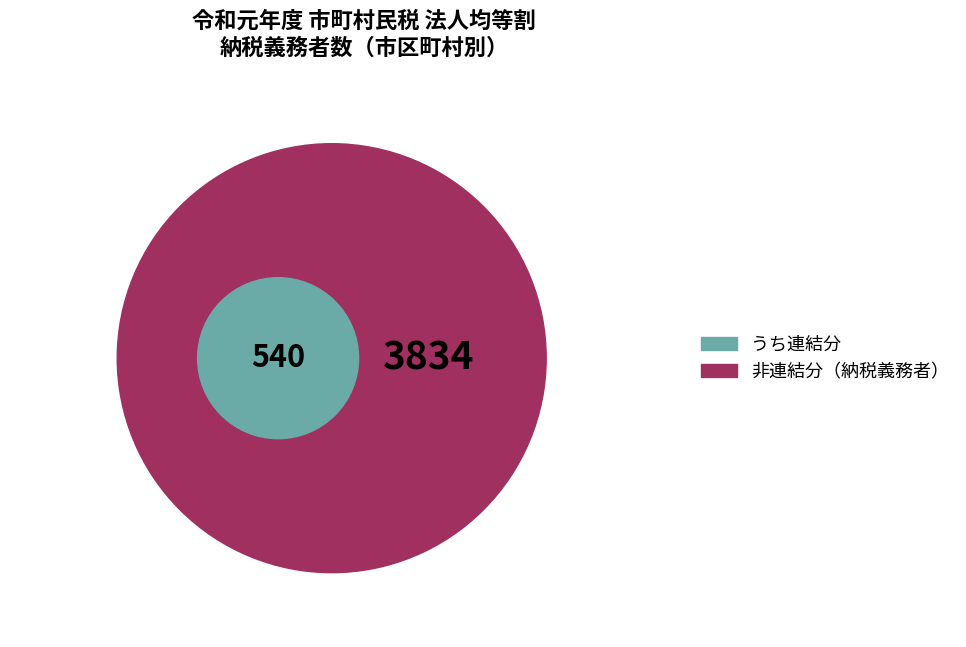

The 日野市 slice represents 1% of the pie. True or false?

False